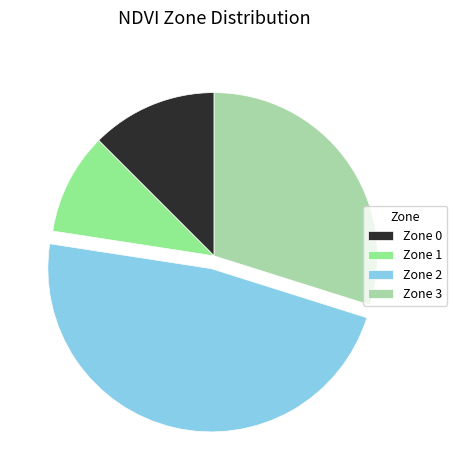

Is Zone 2 the majority of the pie?

No